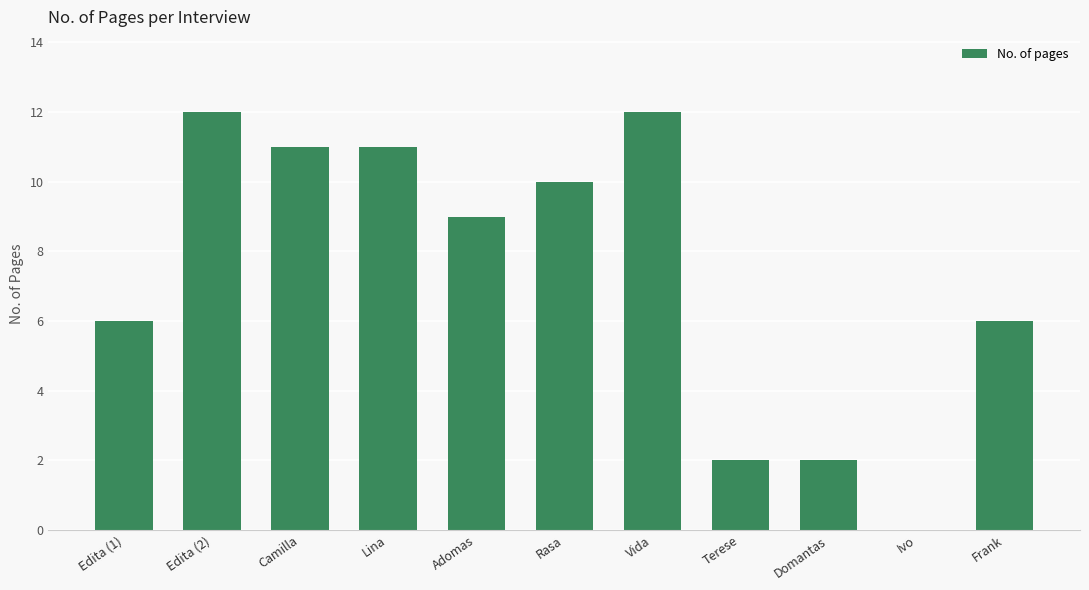

Reading left to right, what are all the values shown in this chart?

6	12	11	11	9	10	12	2	2	0	6